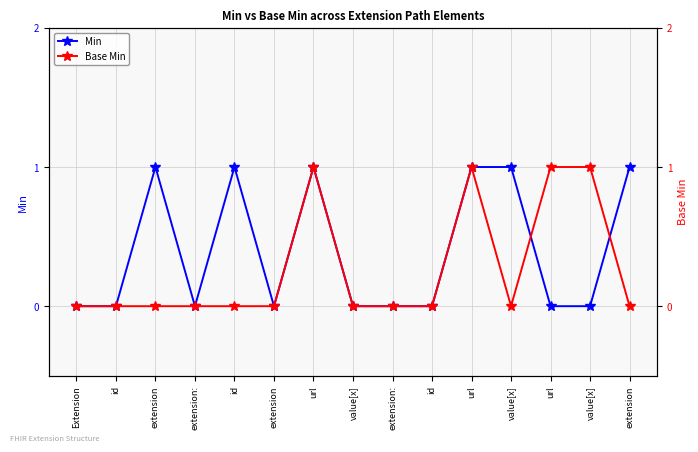

List the labels in order of Base Min value, smallest first.

Extension, id, extension, extension:, id, extension, value[x], extension:, id, value[x], extension, url, url, url, value[x]